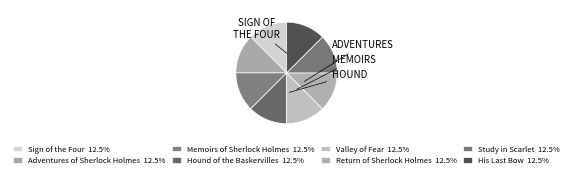

How many slices are in this pie chart?

8